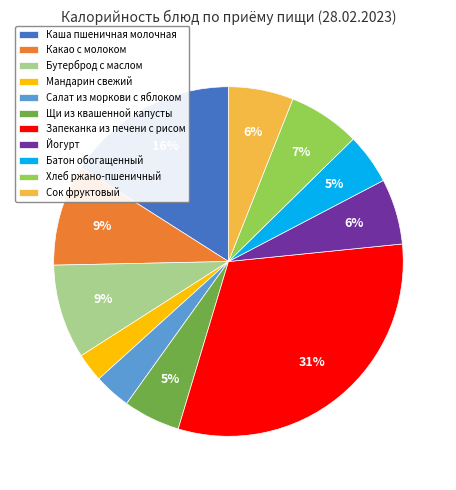

Between Щи из квашенной капусты and Хлеб ржано-пшеничный, which is larger?

Хлеб ржано-пшеничный